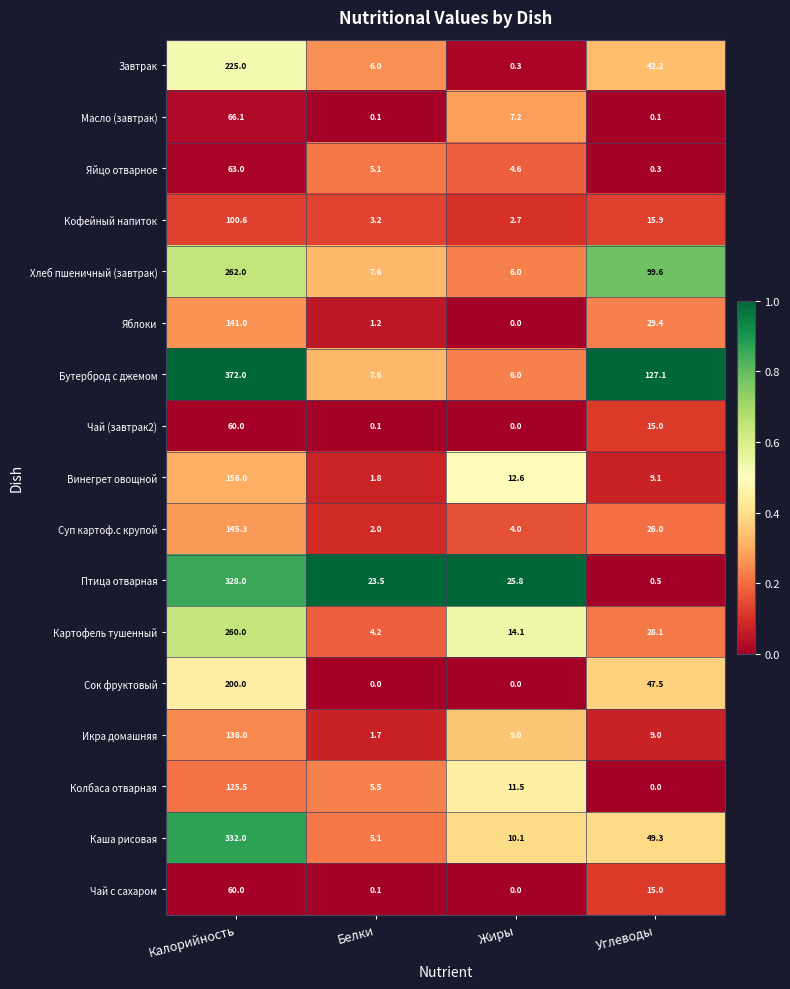

What is the sum of the Завтрак values at Жиры and Белки?

6.3